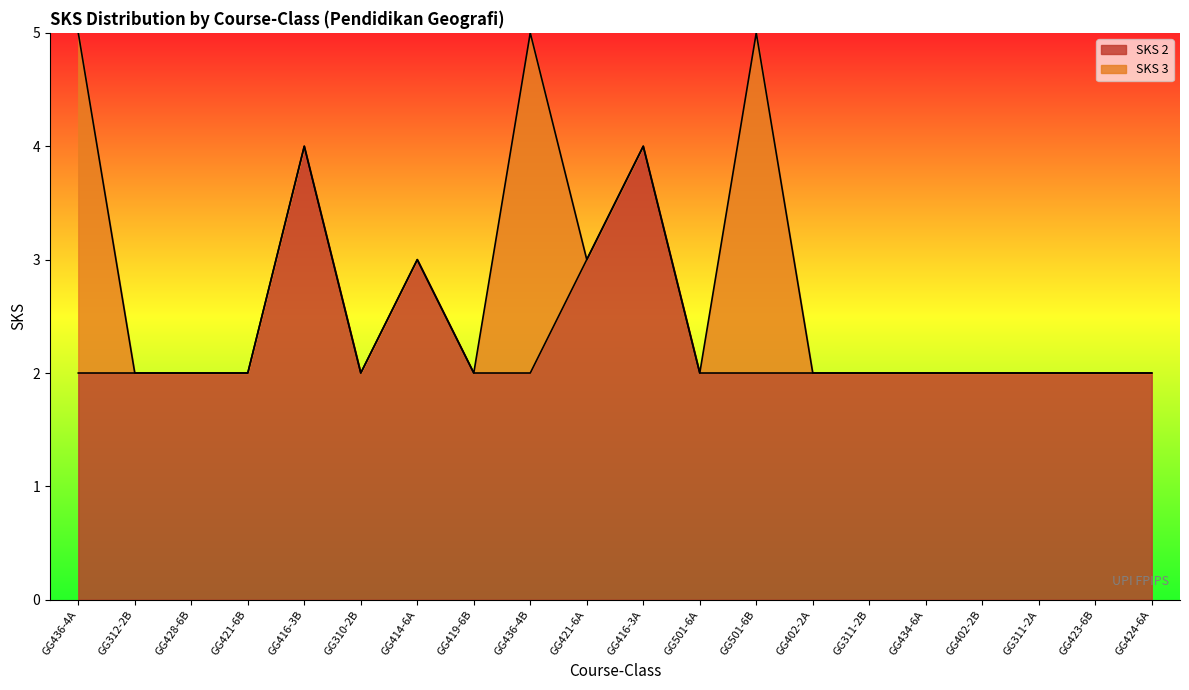

List the labels in order of value, smallest first.

GG436-4A, GG312-2B, GG428-6B, GG421-6B, GG310-2B, GG419-6B, GG436-4B, GG501-6A, GG501-6B, GG402-2A, GG311-2B, GG434-6A, GG402-2B, GG311-2A, GG423-6B, GG424-6A, GG414-6A, GG421-6A, GG416-3B, GG416-3A